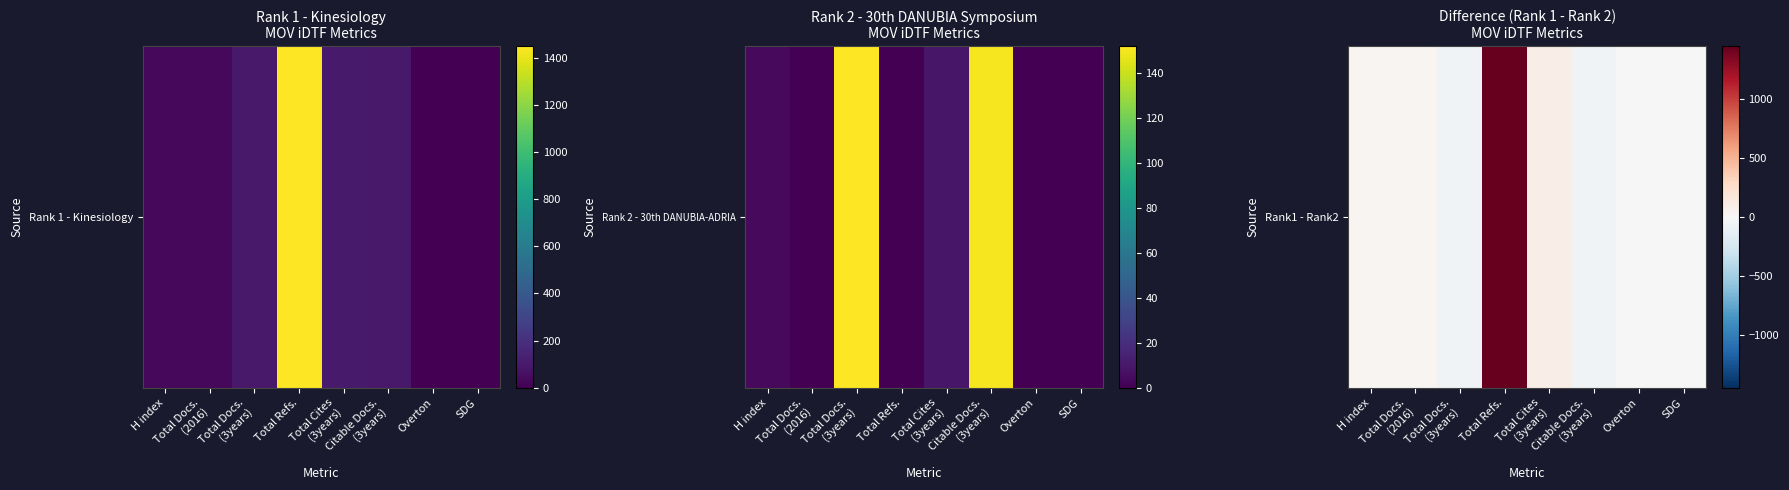

How many values exceed 27?

3